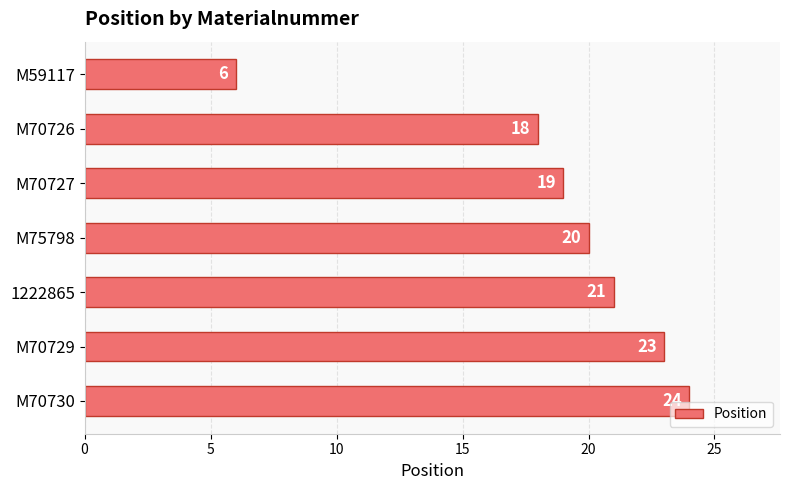

At which label is the value closest to 15?

M70726